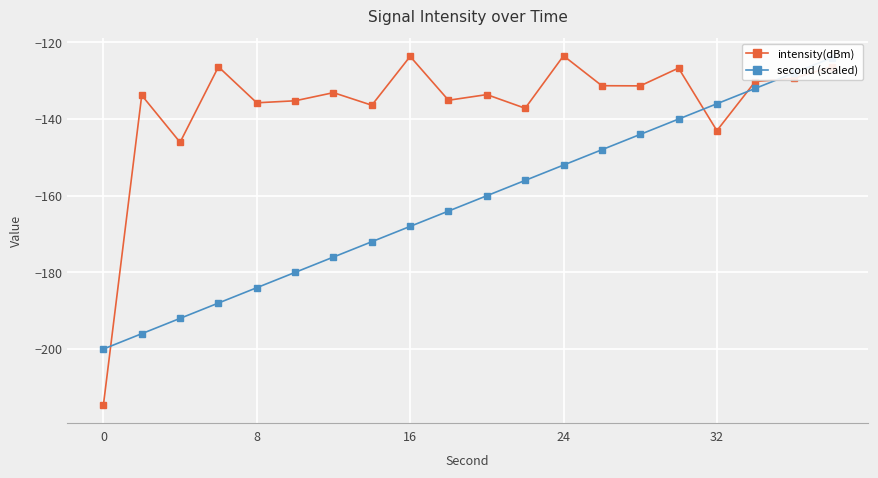

What is the lowest value of the intensity(dBm) series?

-214.6